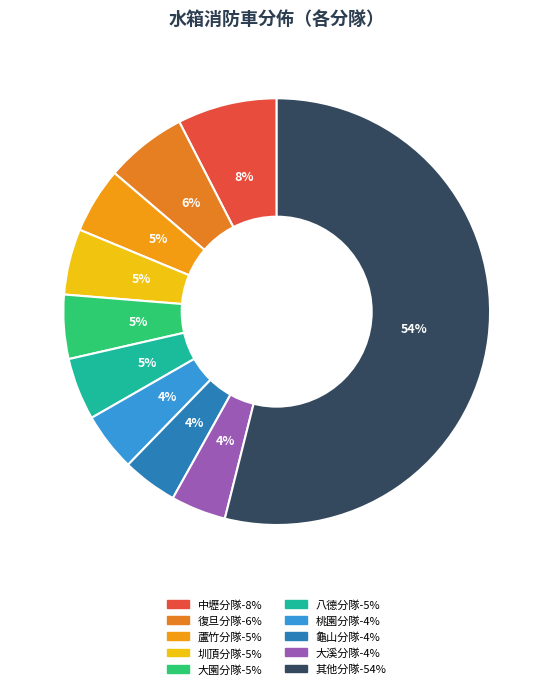

To the nearest percent, what is the difference between the largest and smallest slice percentages?

50%